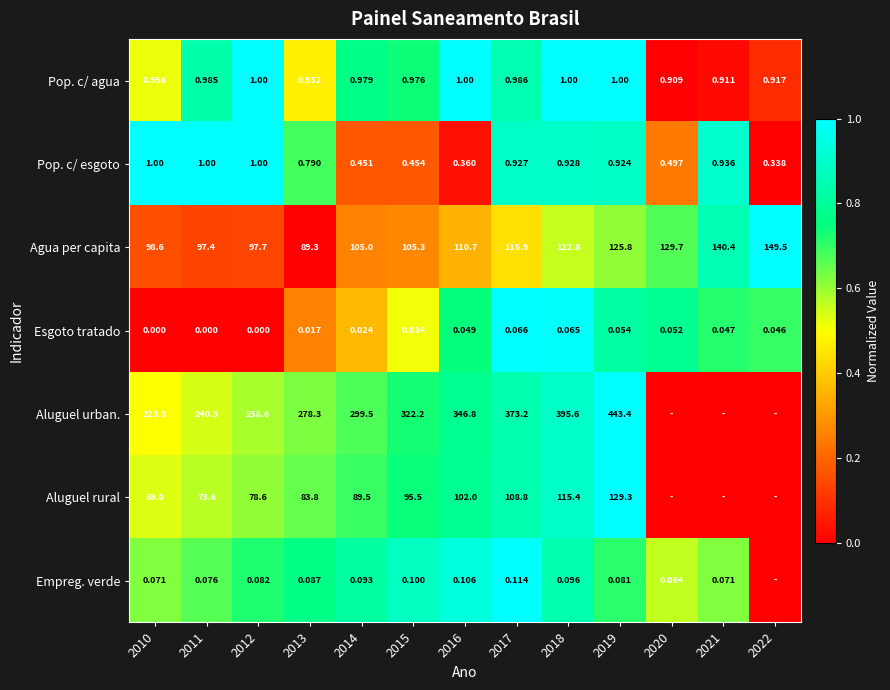

Rank the series at 2013 from highest to lowest value.

Aluguel urban., Agua per capita, Aluguel rural, Pop. c/ agua, Pop. c/ esgoto, Empreg. verde, Esgoto tratado